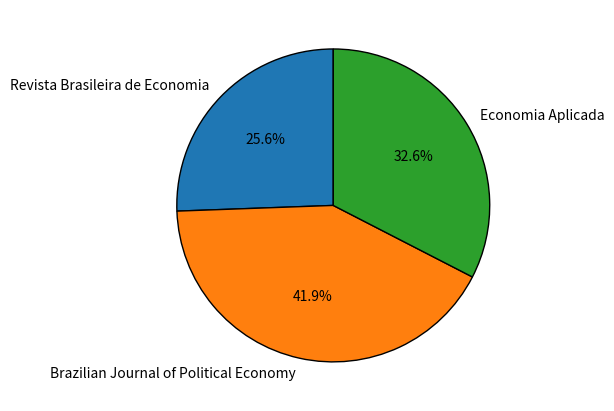

To the nearest percent, what portion does Revista Brasileira de Economia represent?

26%